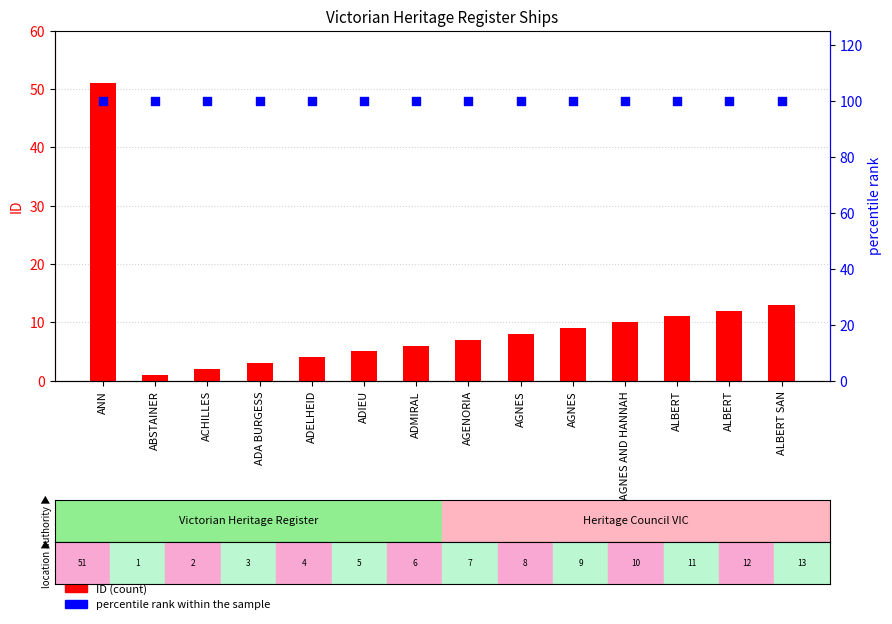

Which series reaches the maximum Y coordinate?

percentile rank within the sample